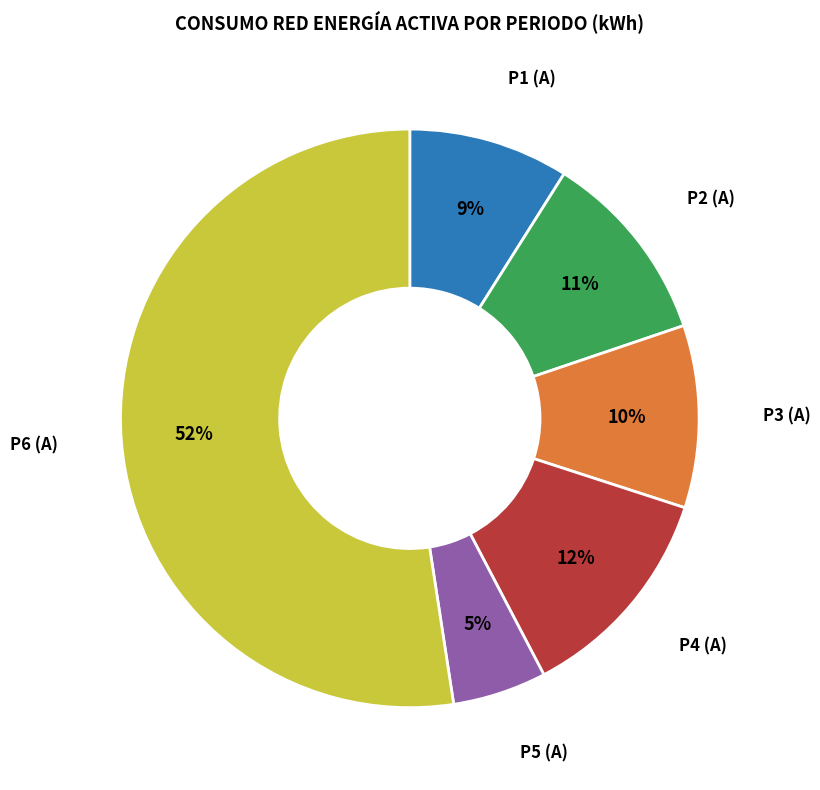

To the nearest percent, what is the average slice percentage?

17%